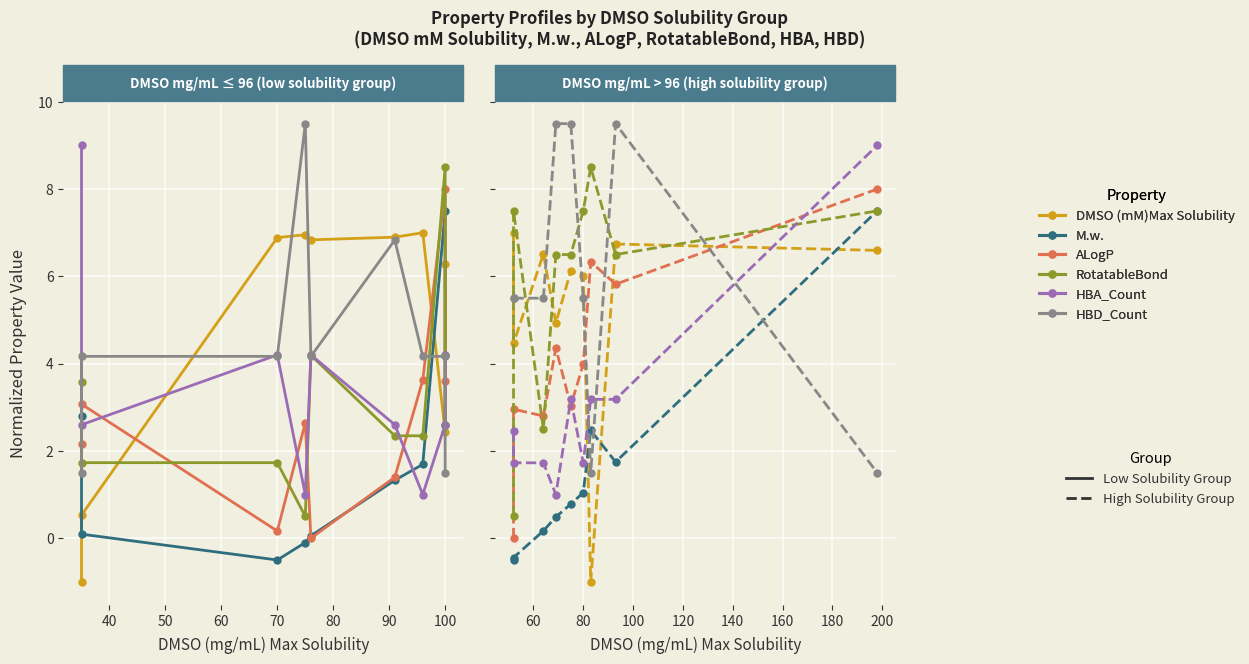

The value of HBD_Count at 100 is 13.3. True or false?

False